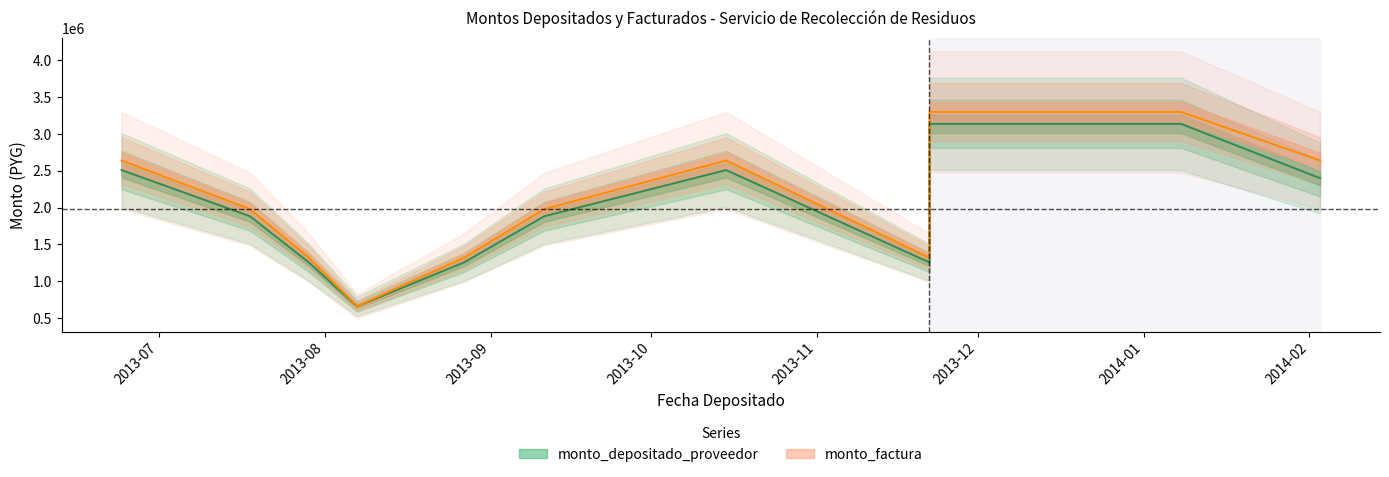

The monto_factura series shows 424693 at 2013-07-18. True or false?

False